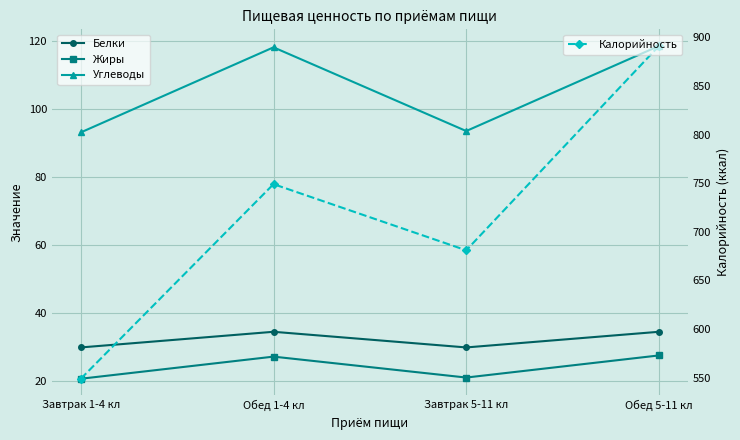

What is the spread (max minus min) of values at Завтрак 5-11 кл?

660.0